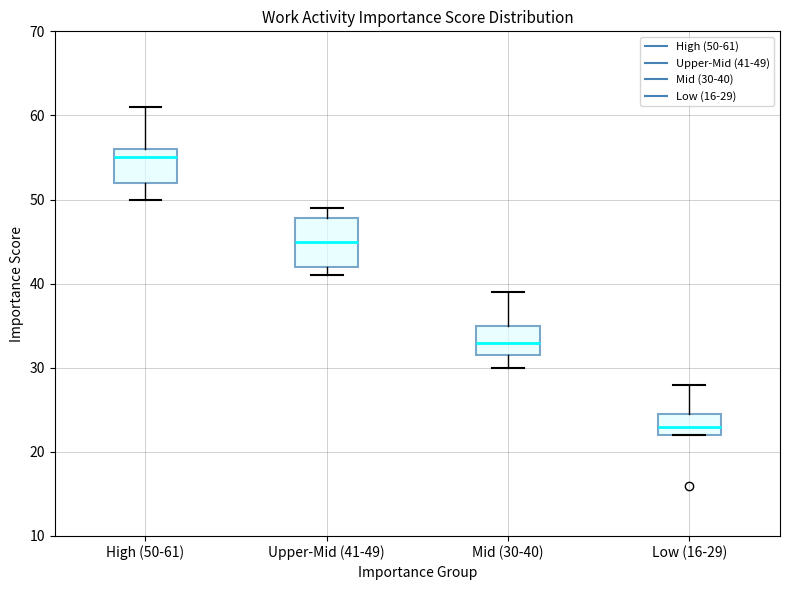

Reading left to right, transcribe this box plot: for each box, give where its median line is, the range the box spans, and where its two whiskers end, as read against the y-axis. The values are not printed on the chart, so give them approximately, as read against the axis.

High (50-61): median 55, box 52 to 56, whiskers 50 to 61
Upper-Mid (41-49): median 45, box 42 to 48, whiskers 41 to 49
Mid (30-40): median 33, box 32 to 35, whiskers 30 to 39
Low (16-29): median 23, box 22 to 25, whiskers 22 to 28